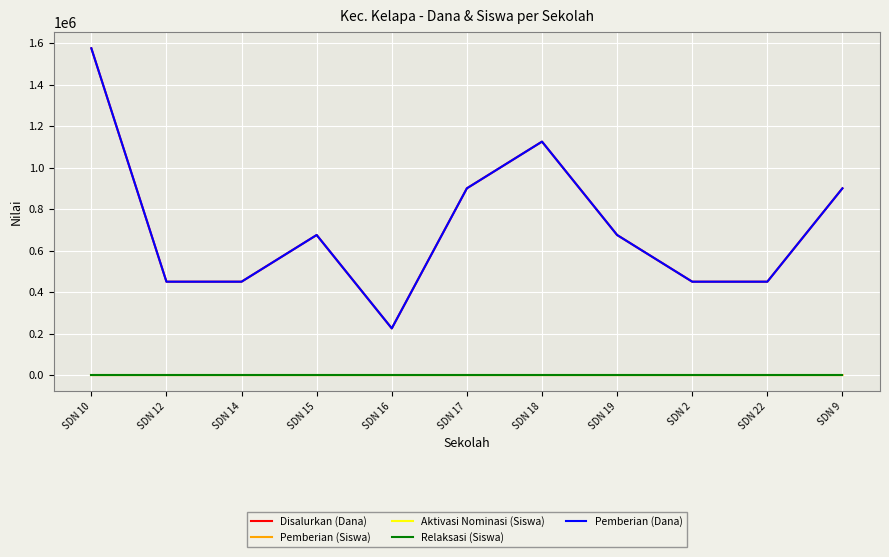

Does the chart display data point markers on the line(s)?

No